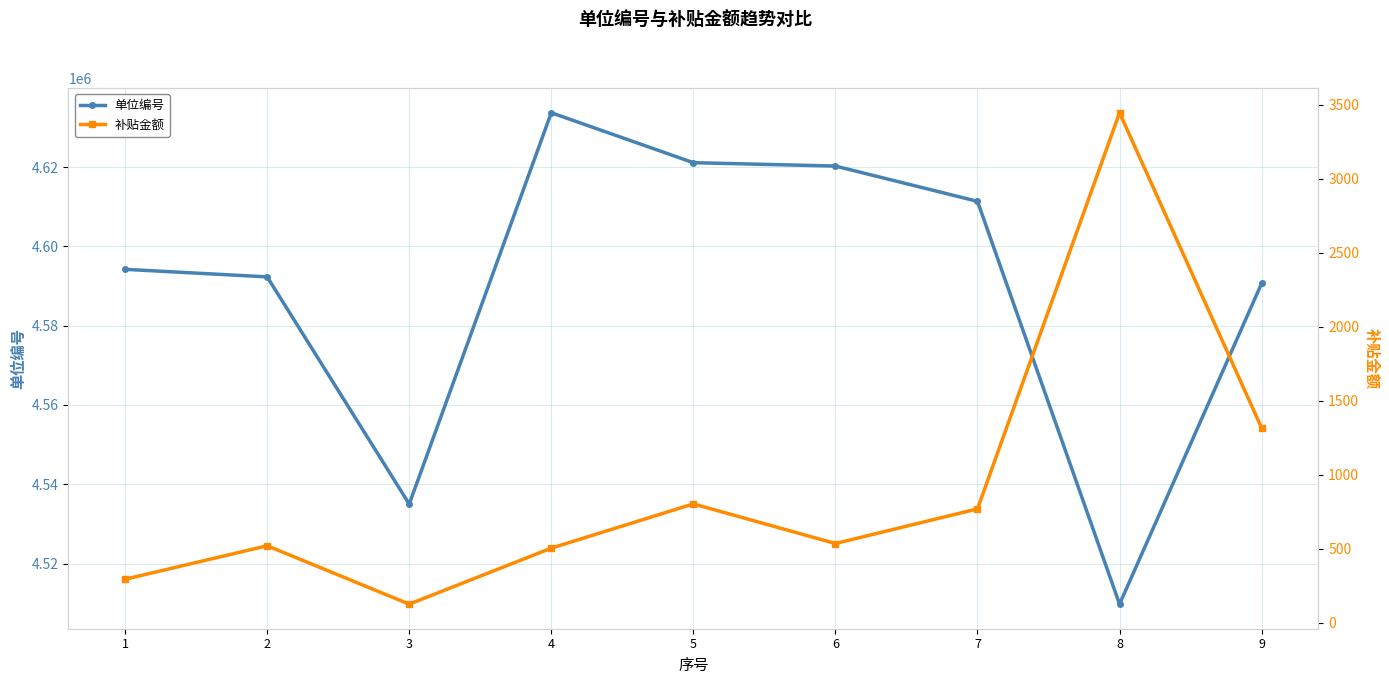

What is the value of the 补贴金额 point at the 6th from the left?

535.1